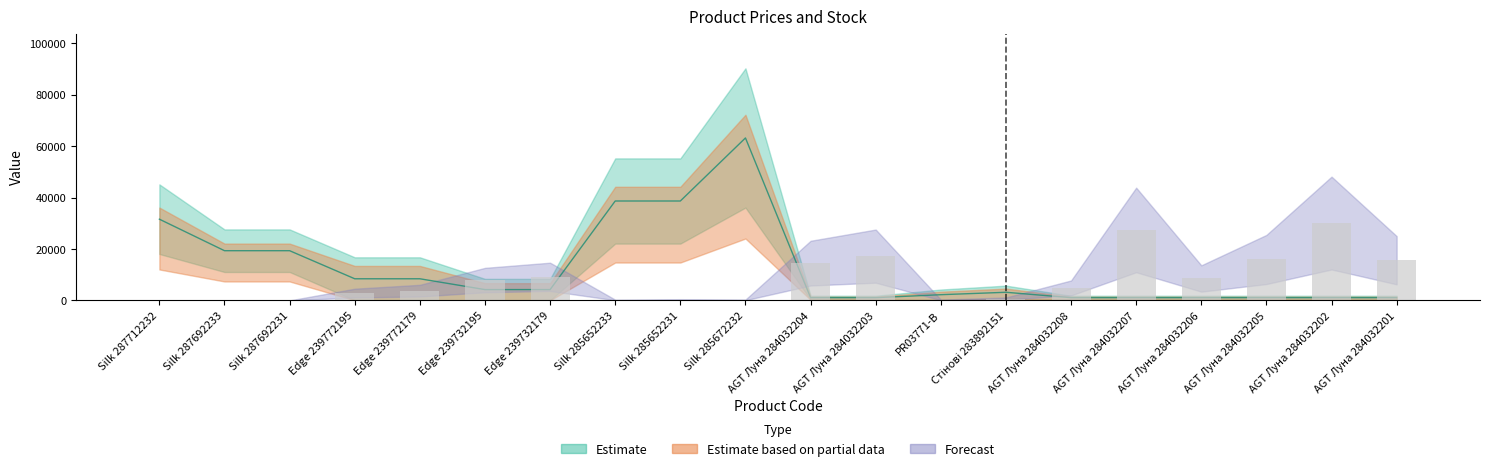

The value of Залишок at Silk 285672232 is 209.0. True or false?

True